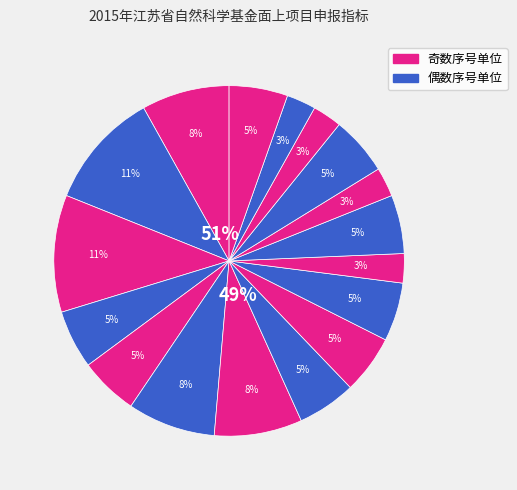

To the nearest percent, what is the difference between the largest and smallest slice percentages?

8%